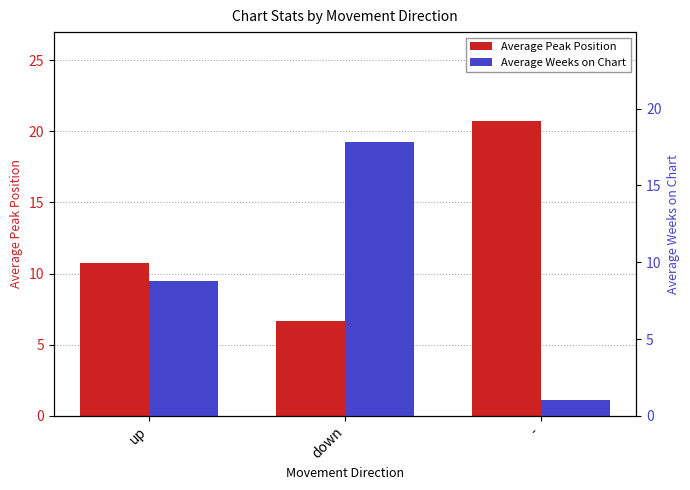

What is the value of the Average Weeks on Chart bar at the 3rd from the left?

1.0